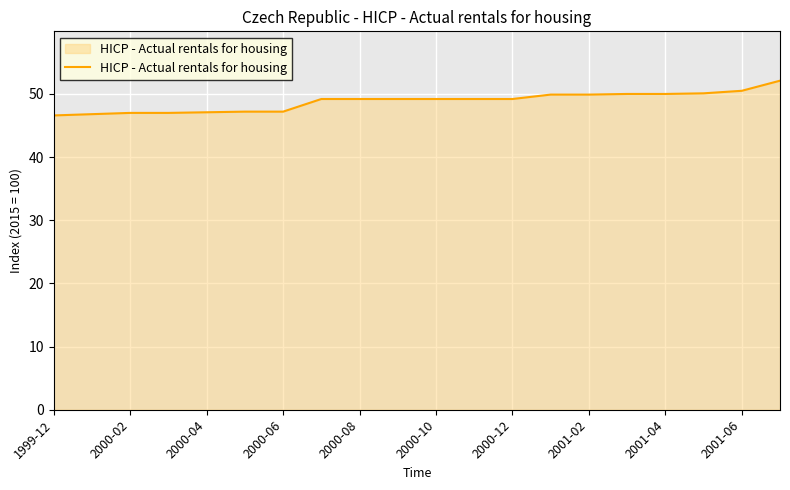

What is the smallest value displayed?

46.6